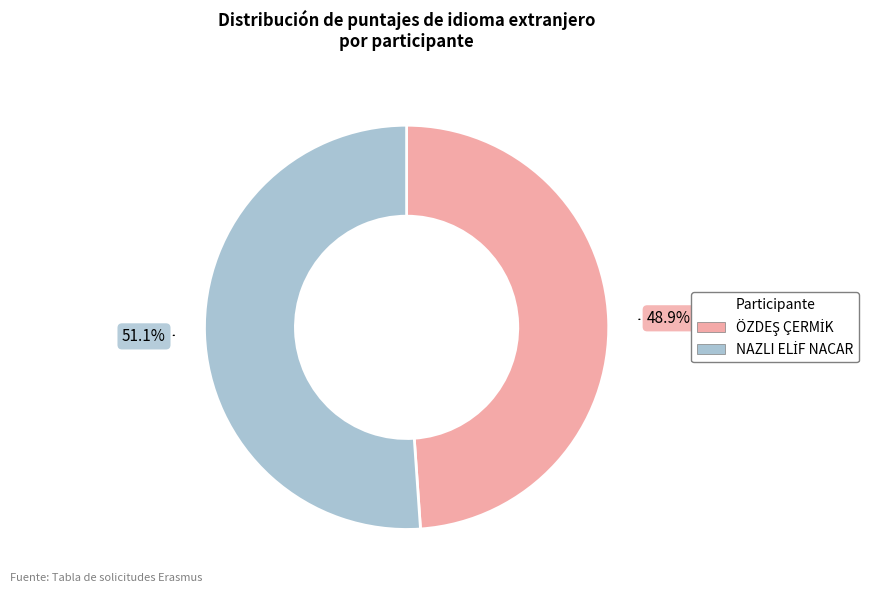

Is there a majority slice in this chart?

Yes